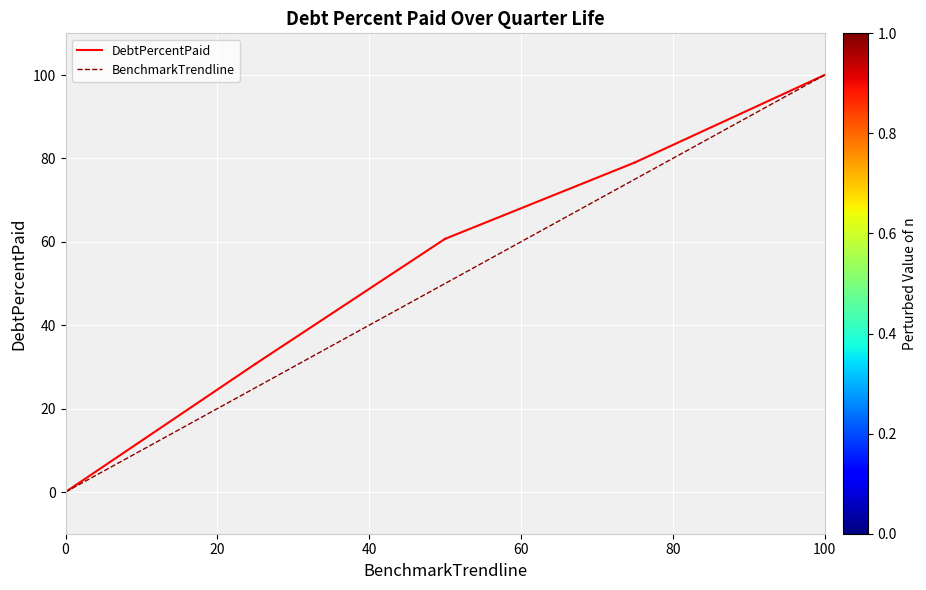

The BenchmarkTrendline series shows -58 at 0. True or false?

False